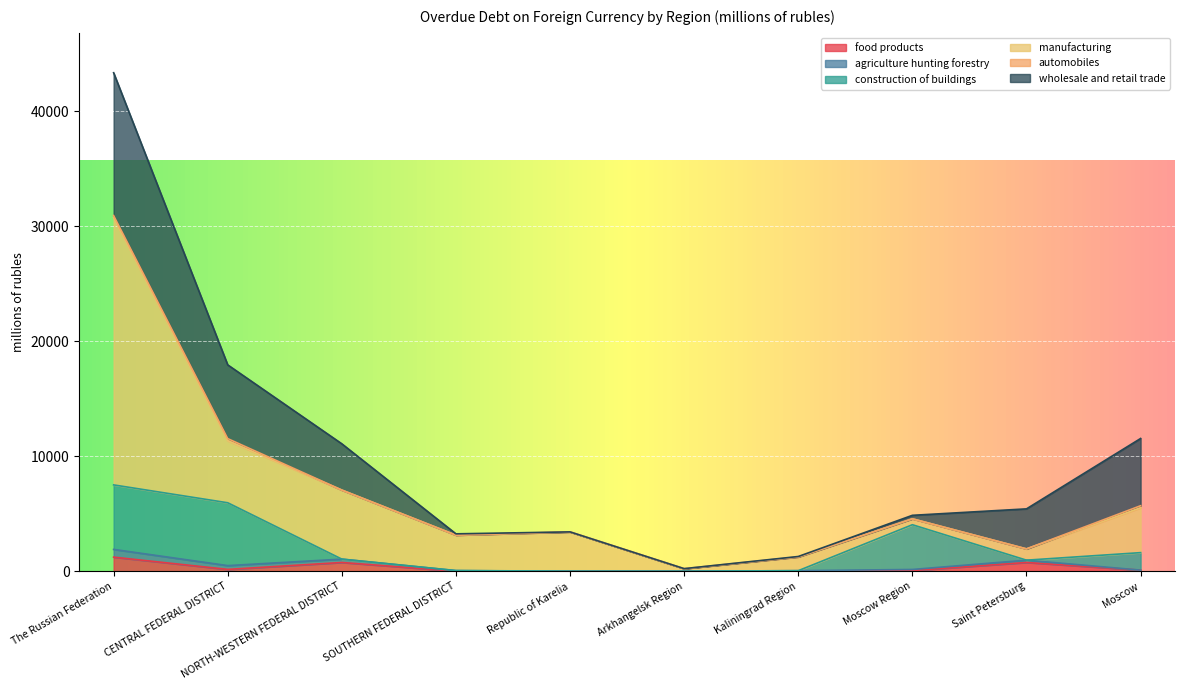

Is the value of agriculture hunting forestry at The Russian Federation greater than the value of wholesale and retail trade at NORTH-WESTERN FEDERAL DISTRICT?

No